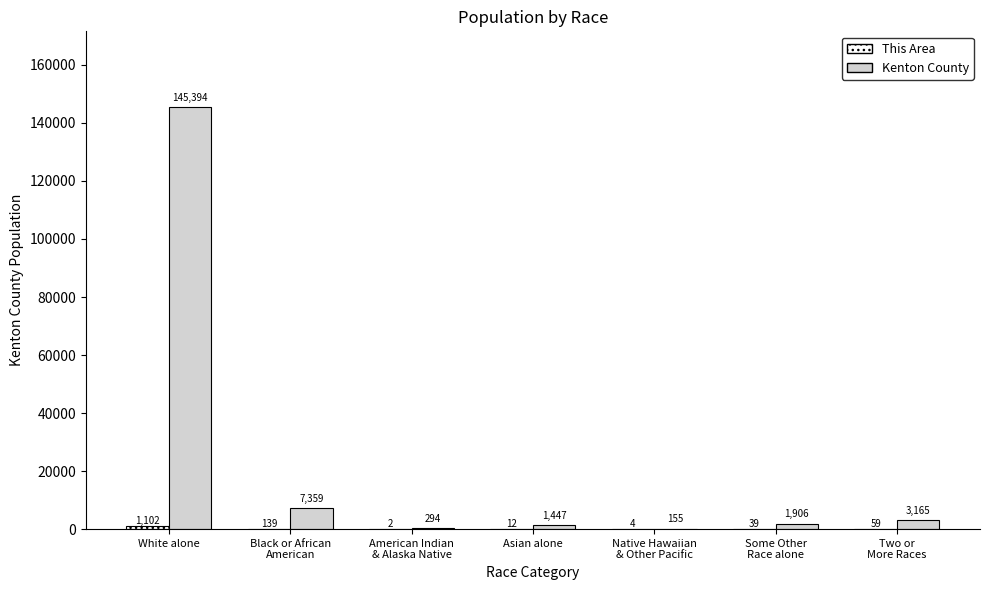

What is the maximum value shown in the chart?

145394